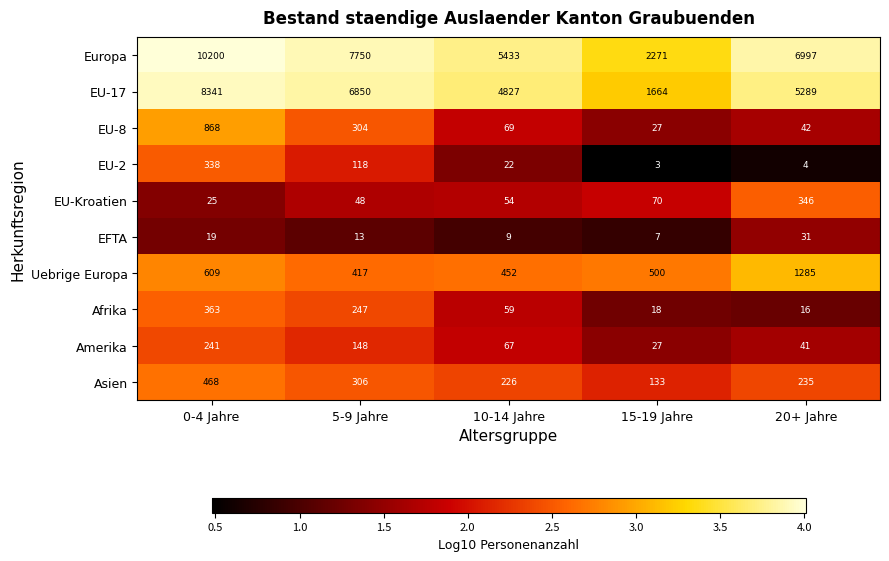

At which category is the sum across all series the highest?

0-4 Jahre